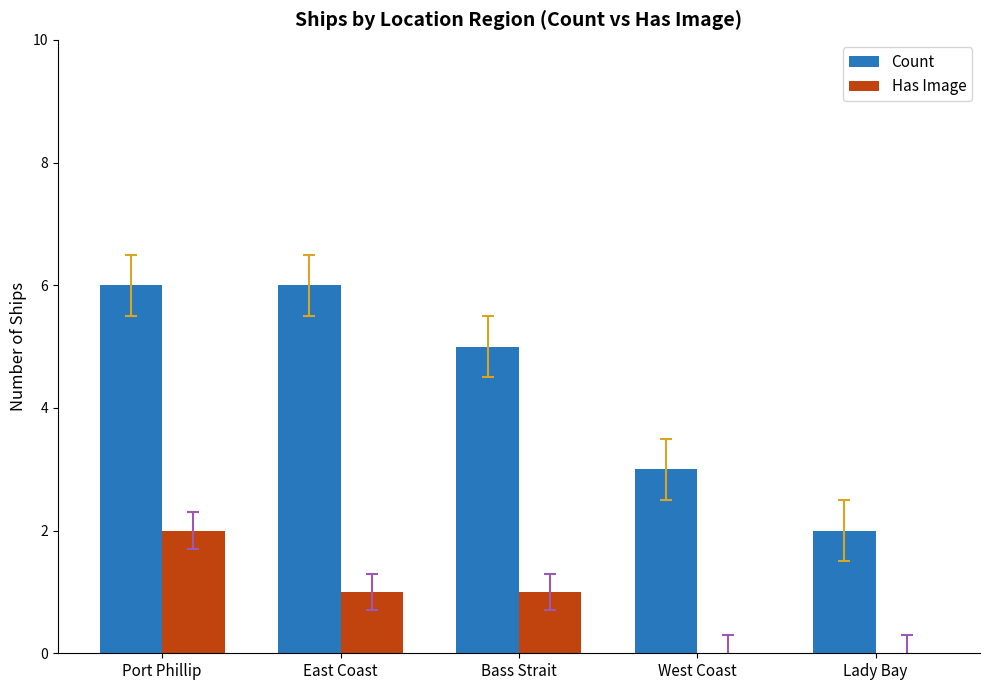

The value of Count at Lady Bay is 3. True or false?

False